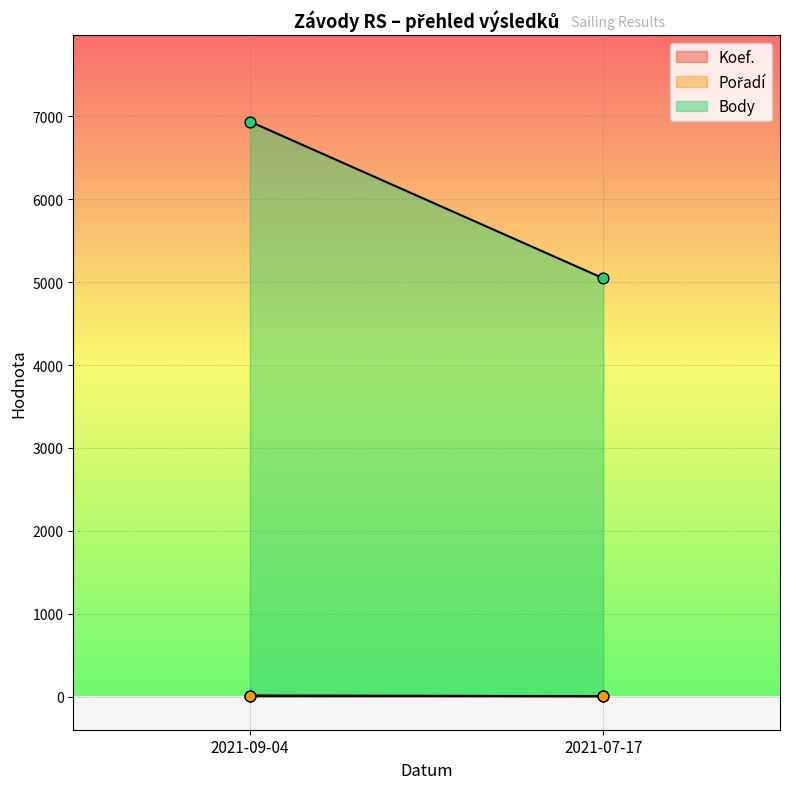

Is the value of Koef. at 2021-09-04 greater than the value of Pořadí at 2021-07-17?

Yes